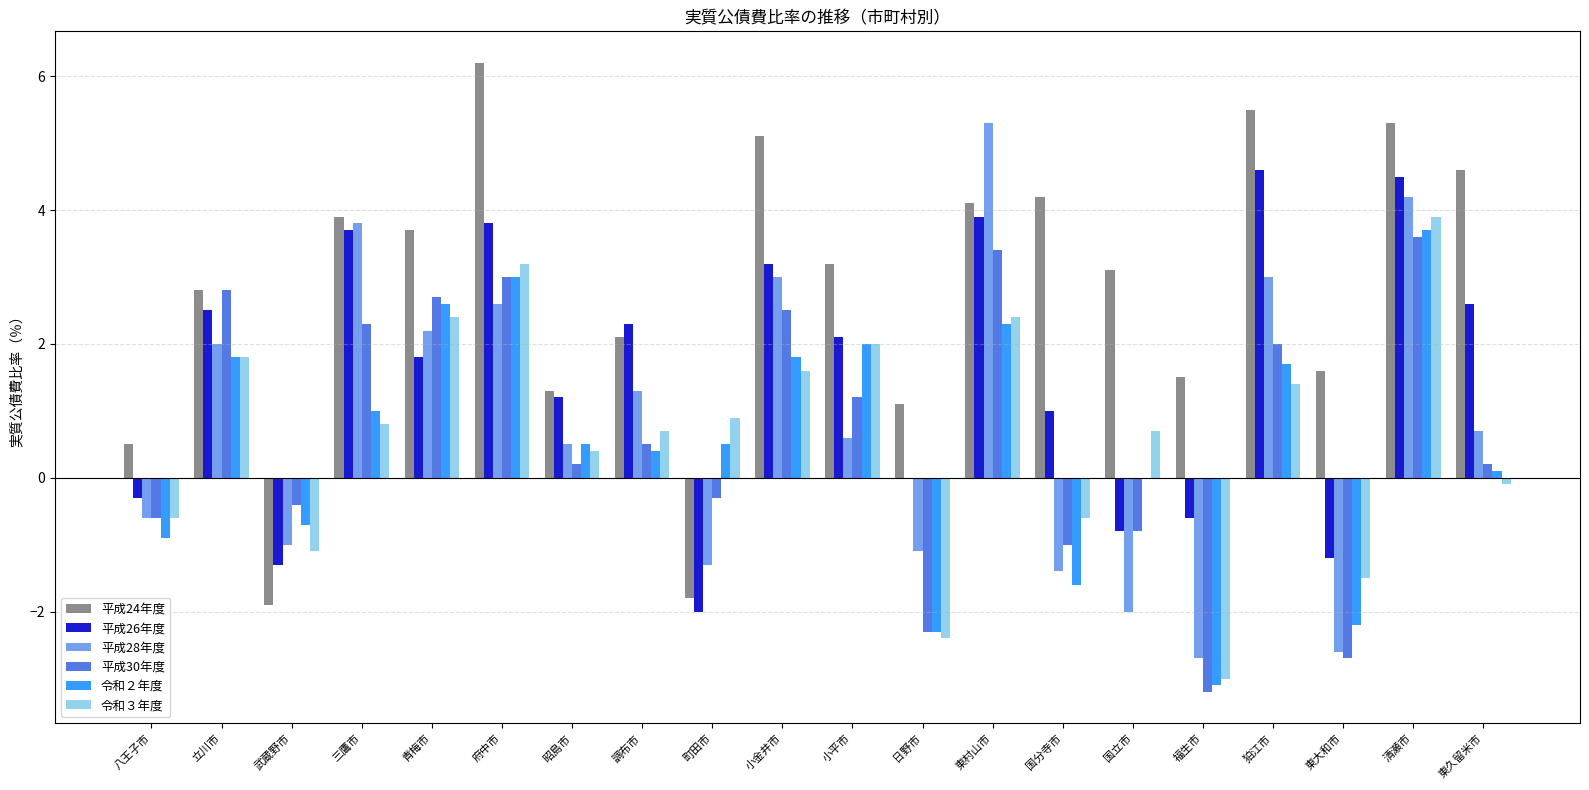

Which category has the highest value across all series?

府中市